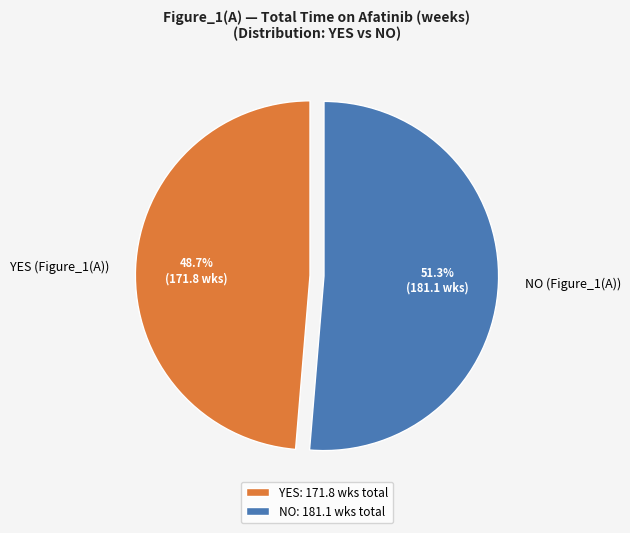

Is YES (Figure_1(A)) the majority of the pie?

No